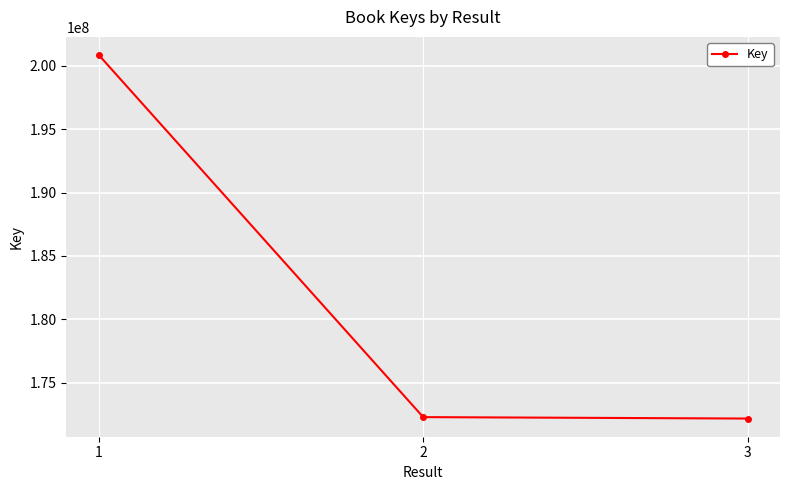

At which label does the data first exceed 172273113?

1